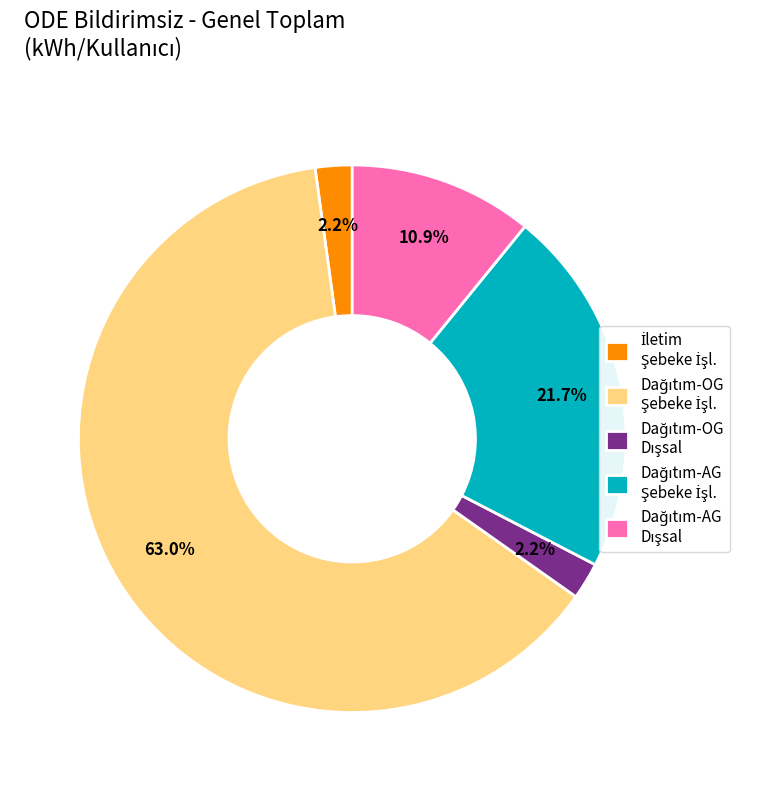

Does any single category account for the majority?

Yes